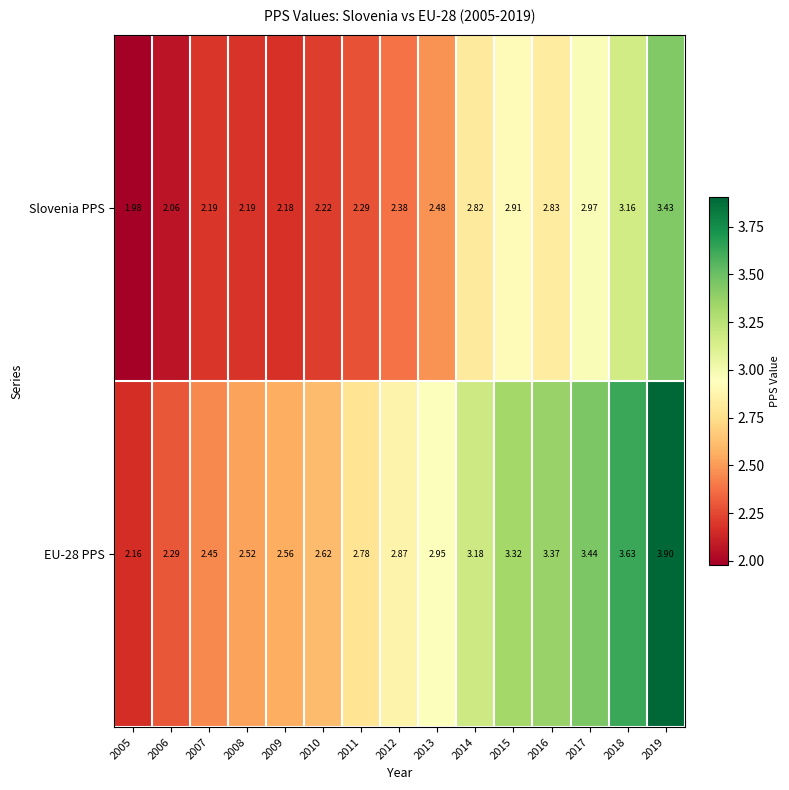

Is the value of EU-28 PPS at 2014 greater than the value of Slovenia PPS at 2010?

Yes